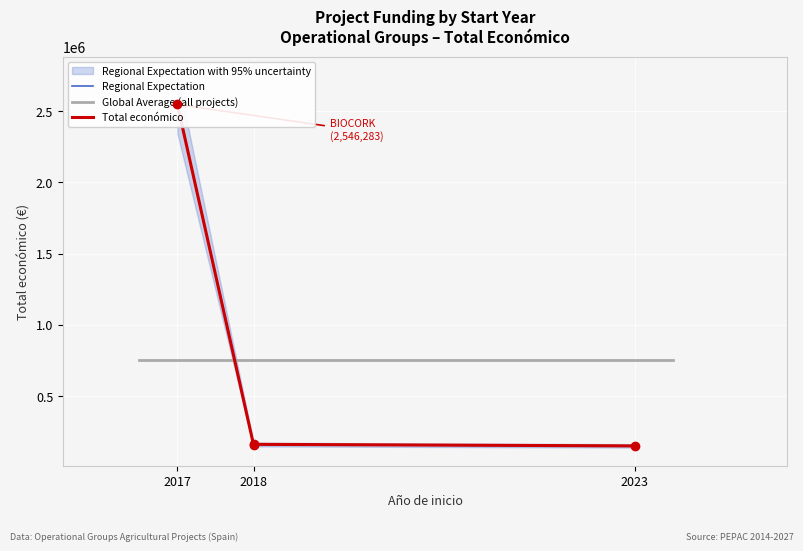

What is the approximate value at 2018, to the nearest 10?

157500